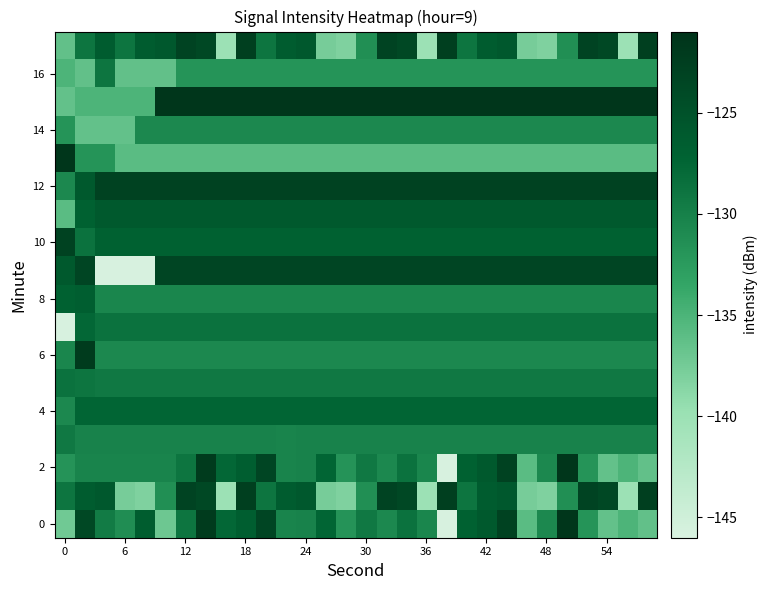

Which series has the largest total across all categories?

12